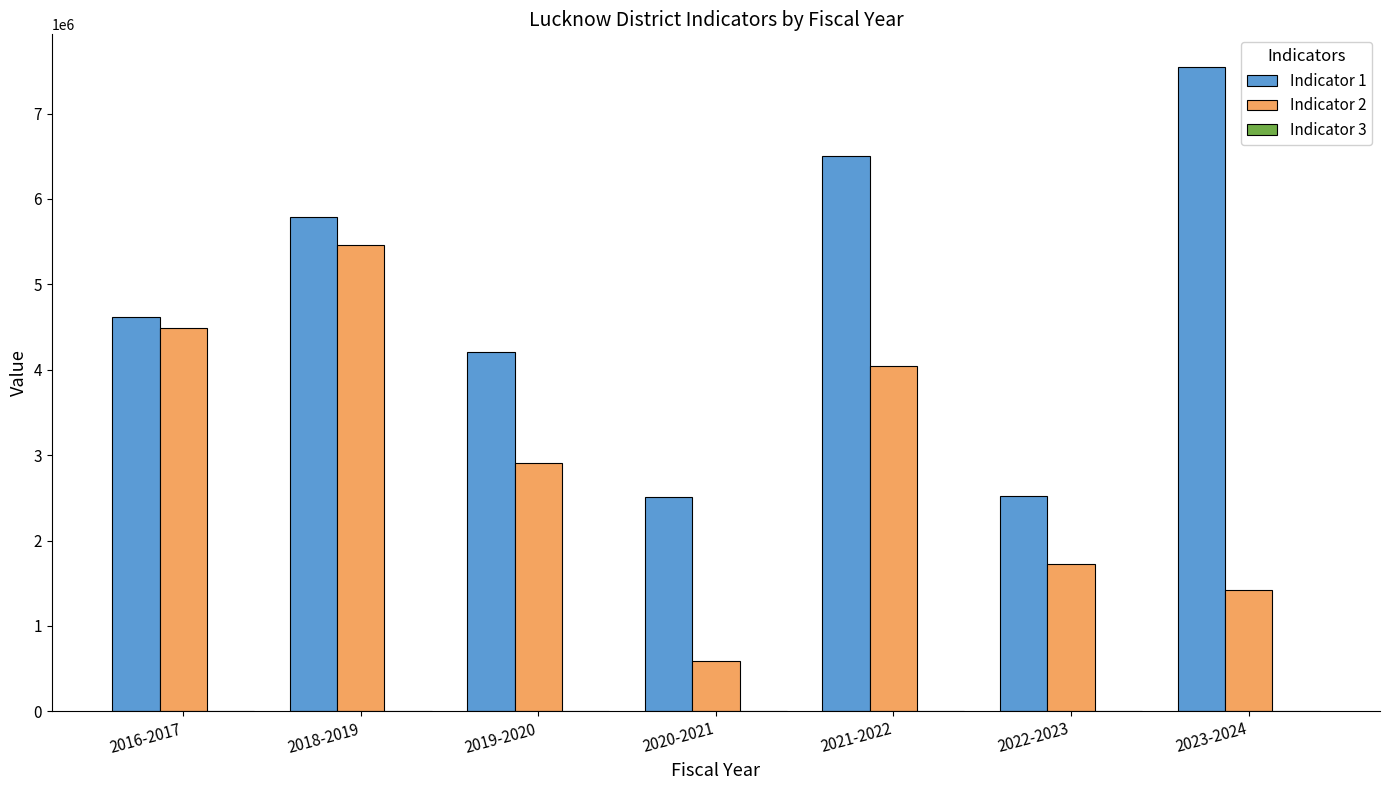

Is the value of Indicator 2 at 2022-2023 greater than the value of Indicator 1 at 2022-2023?

No